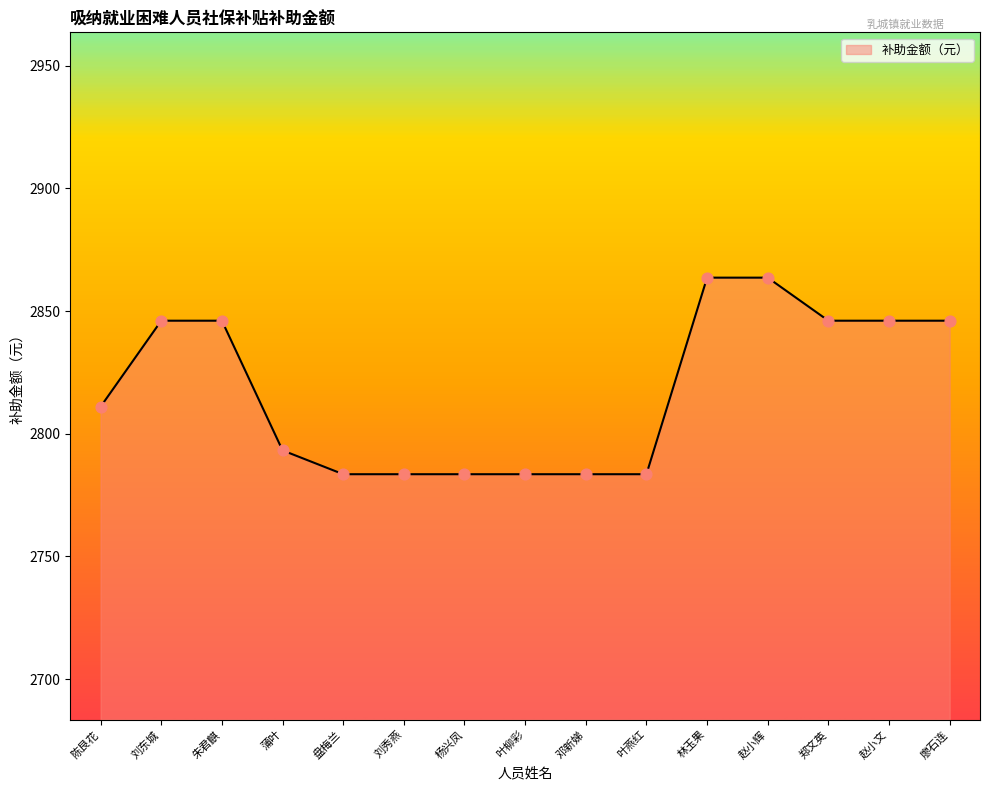

What is the change in value from 刘秀燕 to 赵小文?

+62.6